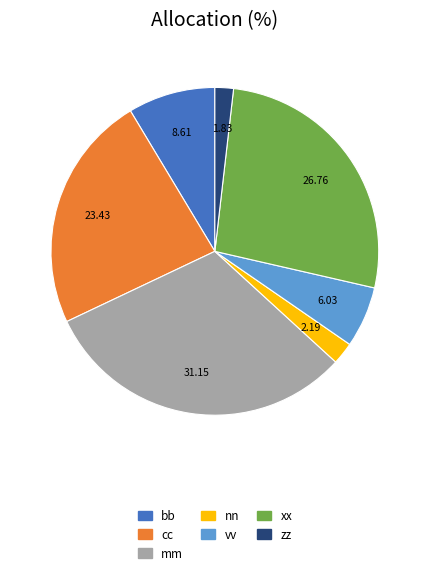

Which category has the biggest portion of the pie?

mm